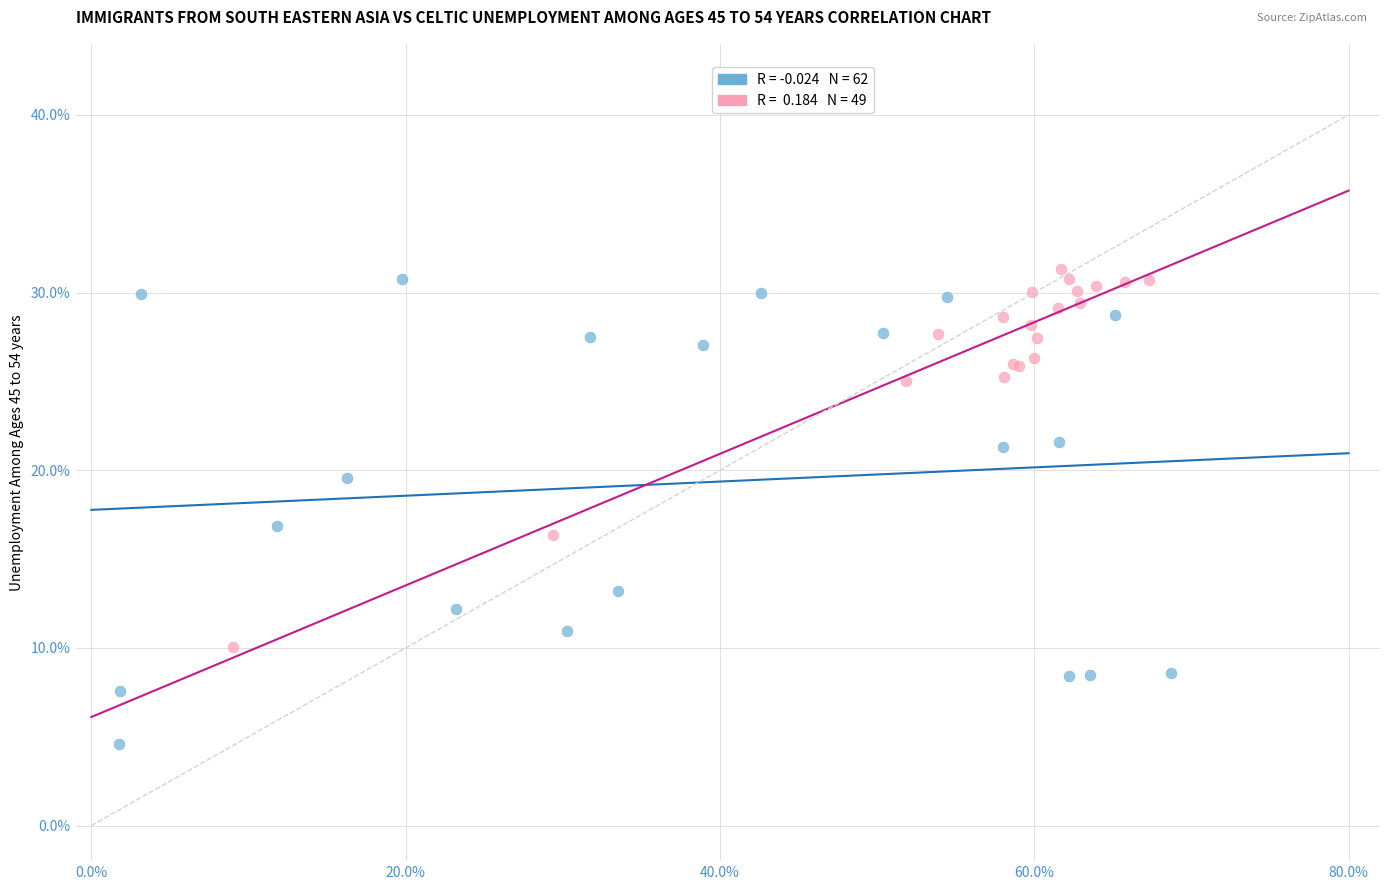

Which series reaches the maximum Y coordinate?

Celtics